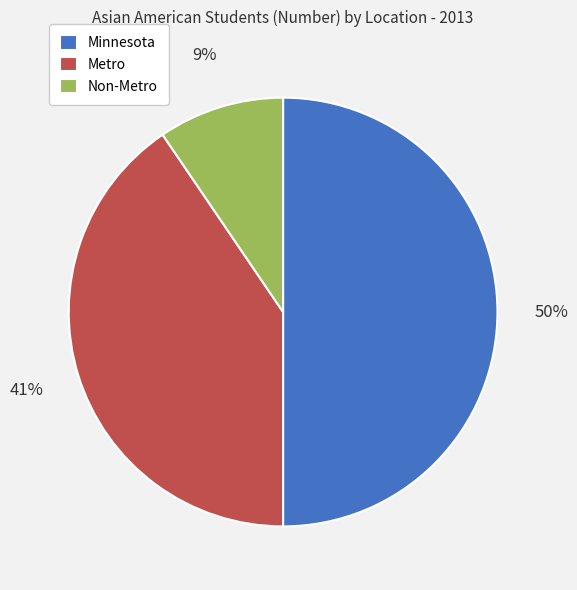

Combined, do Metro and Minnesota account for over 50%?

Yes